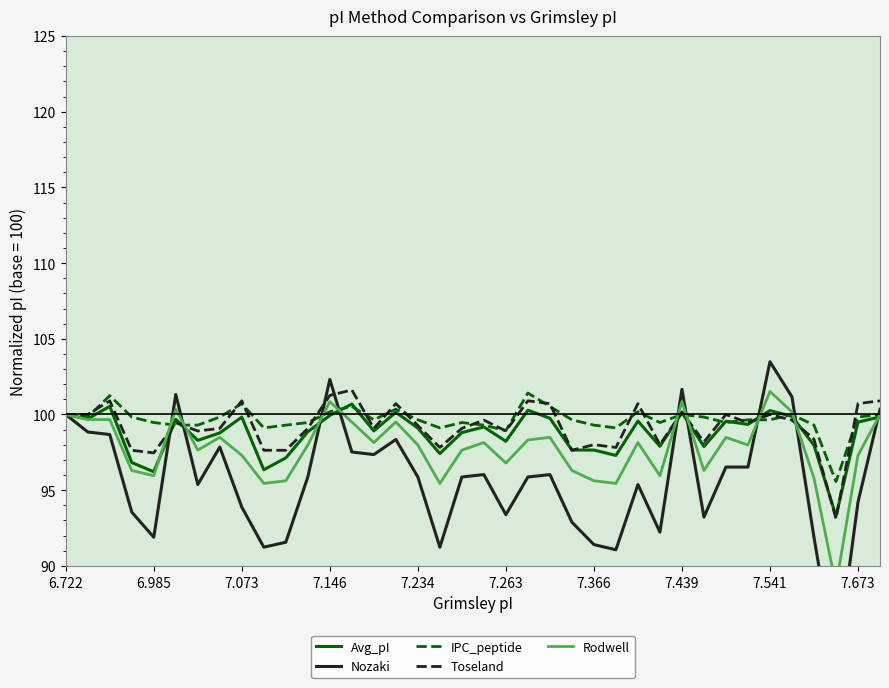

Which series has the largest total across all categories?

IPC_peptide